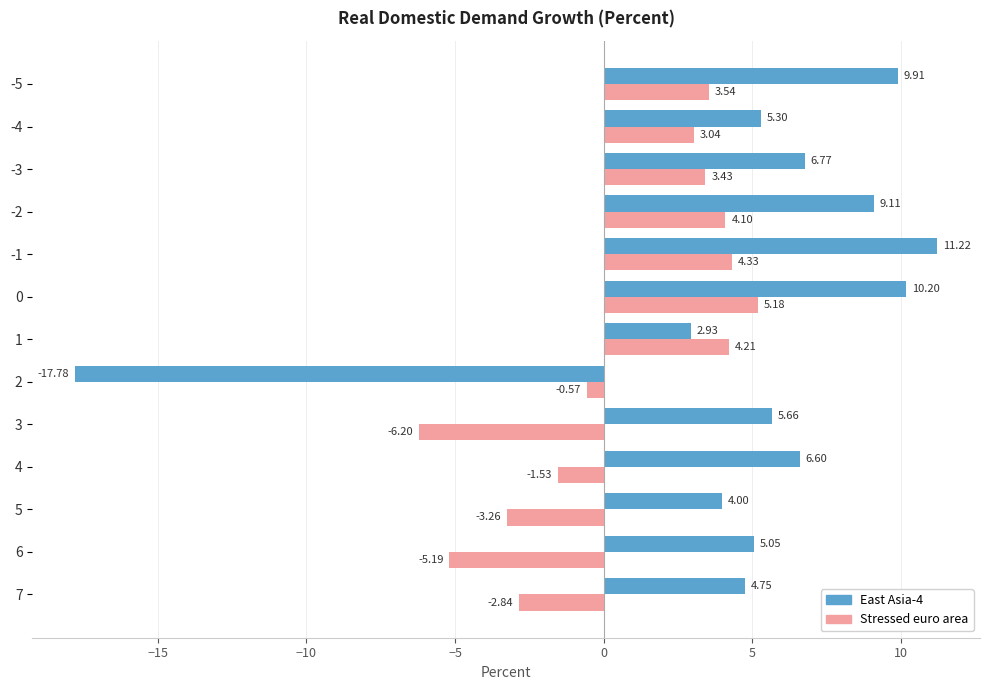

Which series has the largest range (max minus min)?

East Asia-4